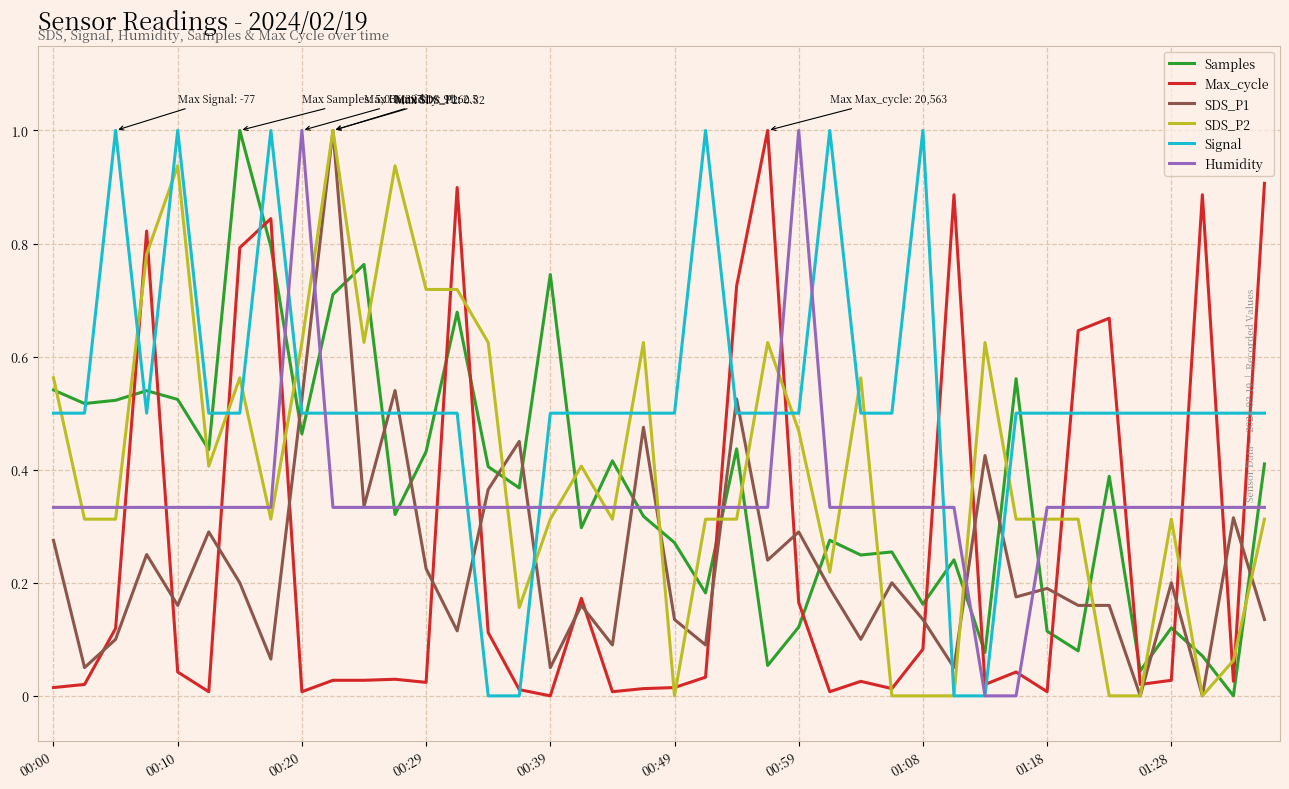

What is the maximum value for SDS_P2?

1.0